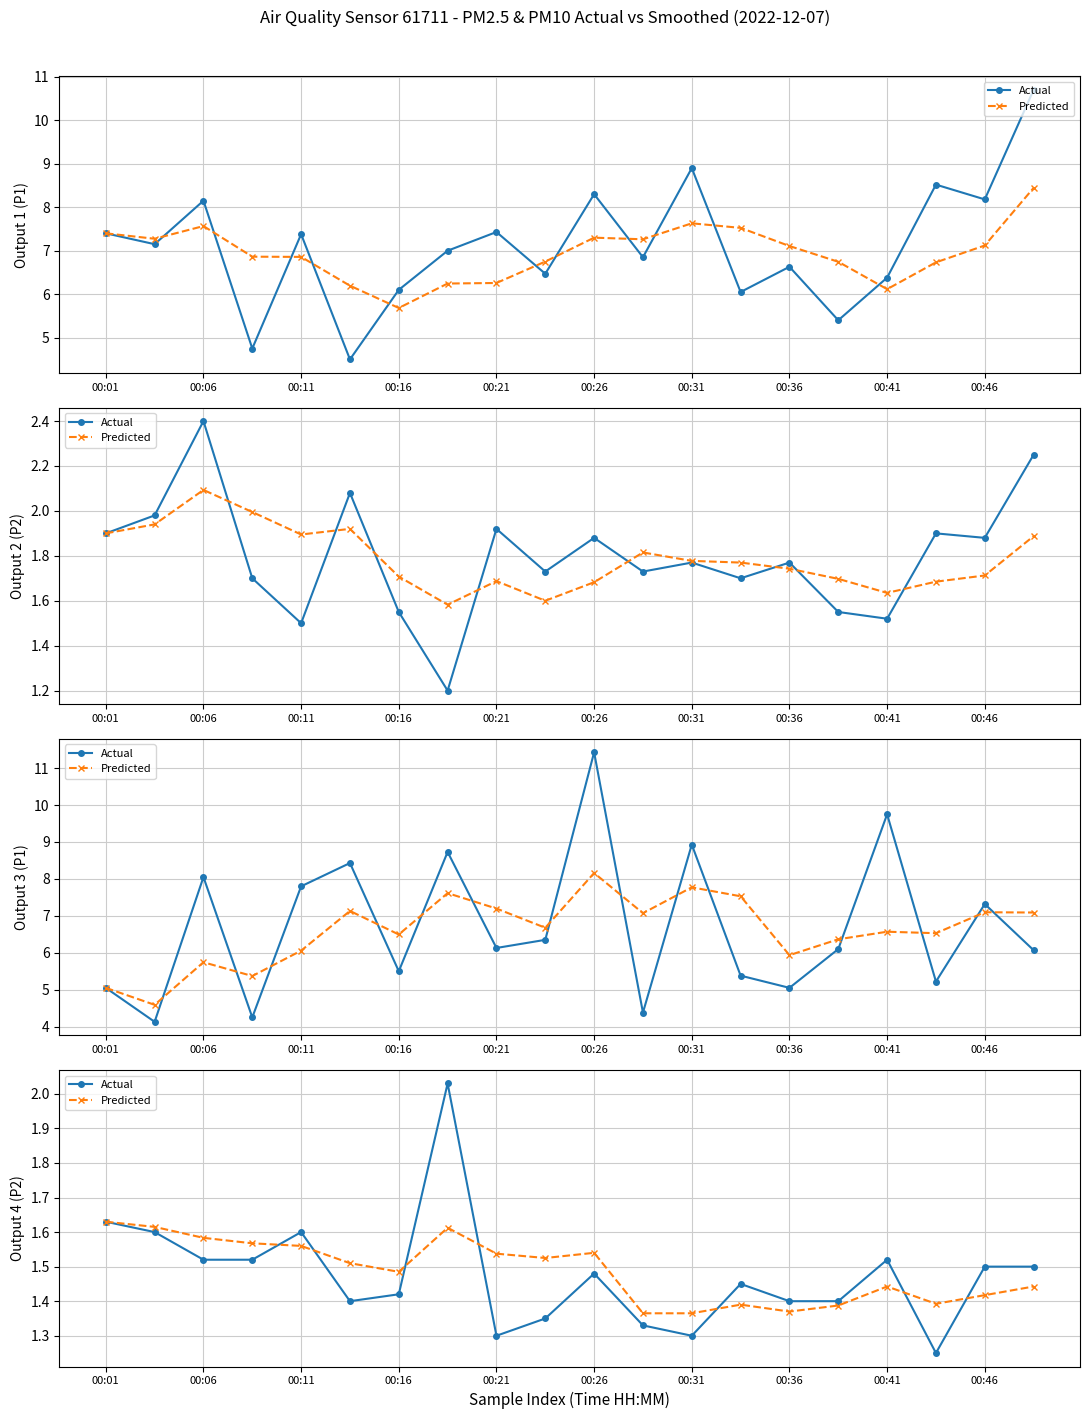

How many lines are shown in the chart?

2